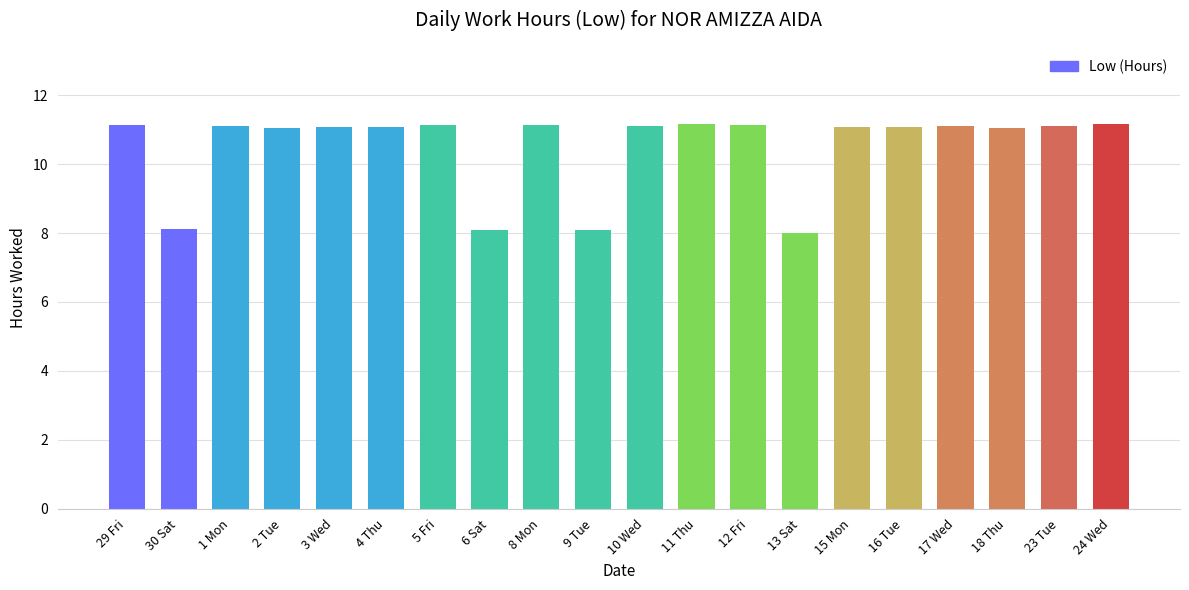

The value at 1 Mon is 16.8. True or false?

False